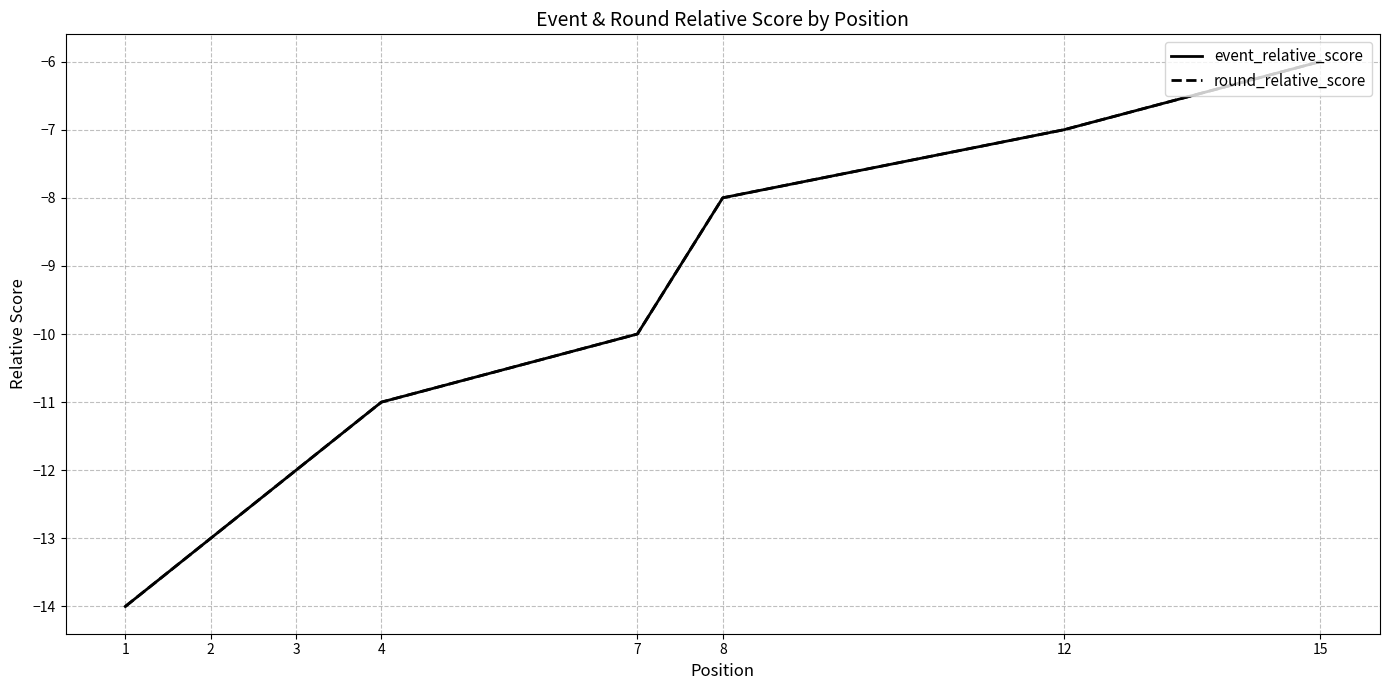

True or false: event_relative_score and round_relative_score cross at least once.

False